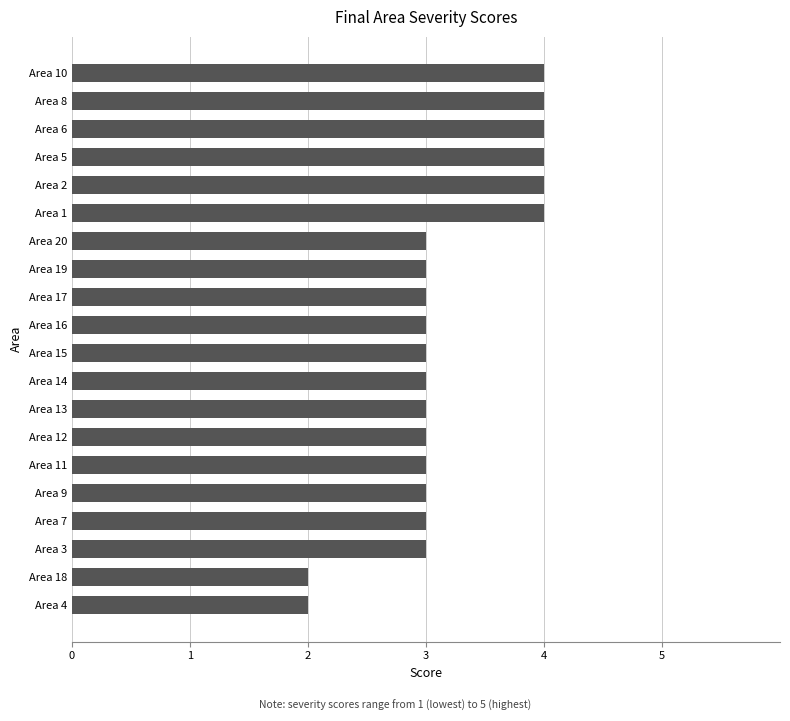

Reading bottom to top, extract all data points from this chart.

2	2	3	3	3	3	3	3	3	3	3	3	3	3	4	4	4	4	4	4